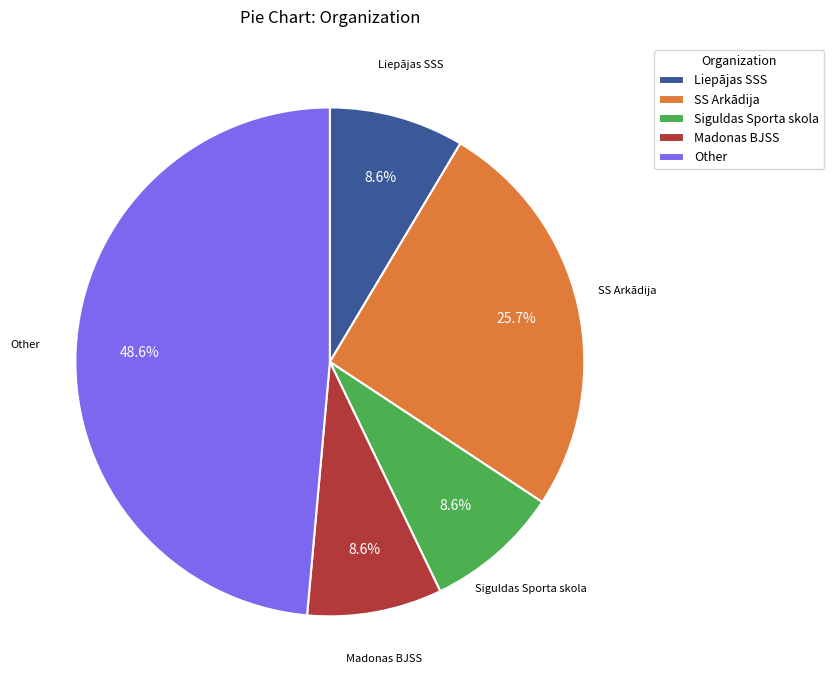

The Siguldas Sporta skola slice represents 1% of the pie. True or false?

False